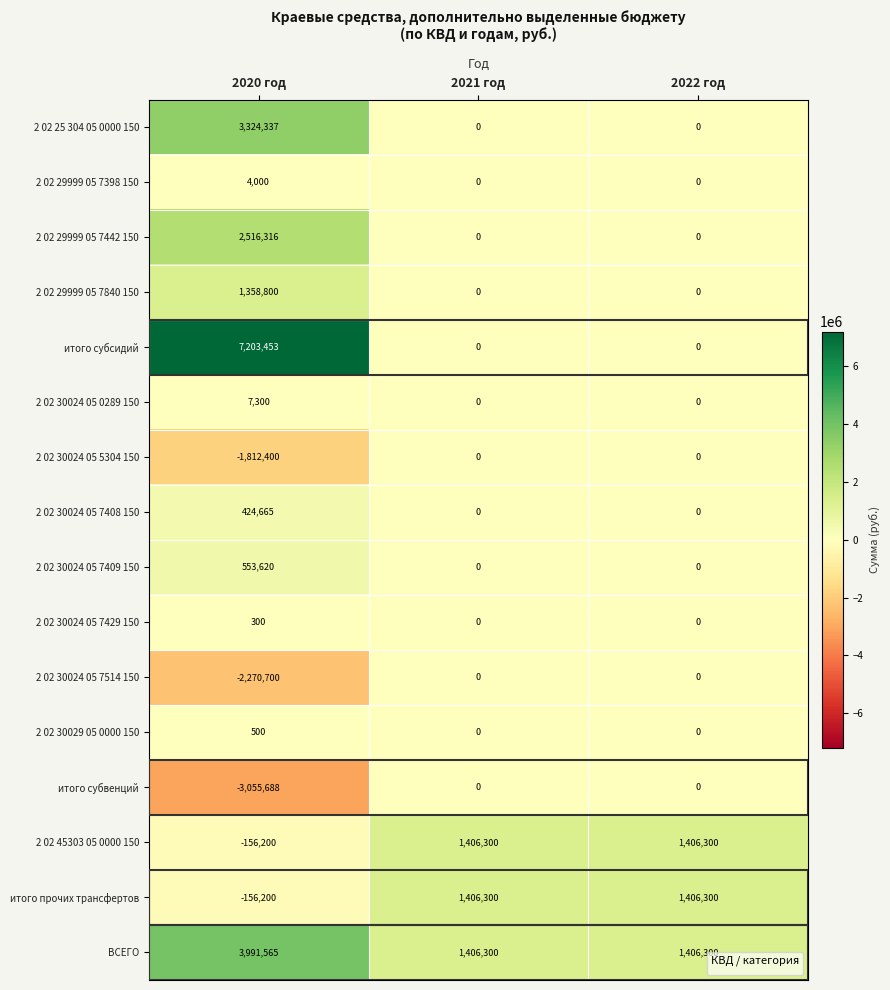

How many values in the 2 02 45303 05 0000 150 series are below 1406300?

1